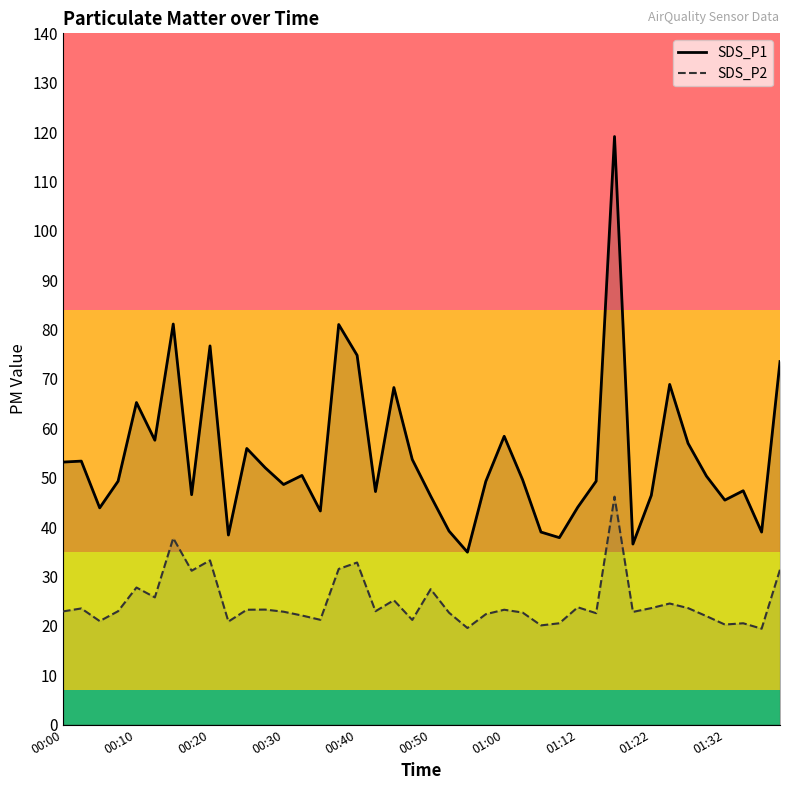

In SDS_P2, how many points are higher than both neighbors (excluding endpoints)?

13